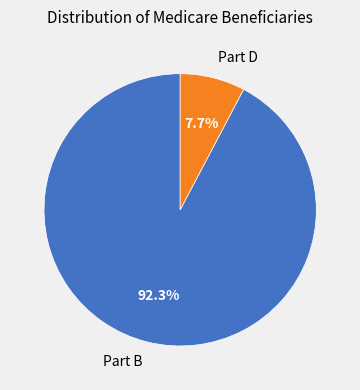

Is there any slice that represents more than half of the pie?

Yes